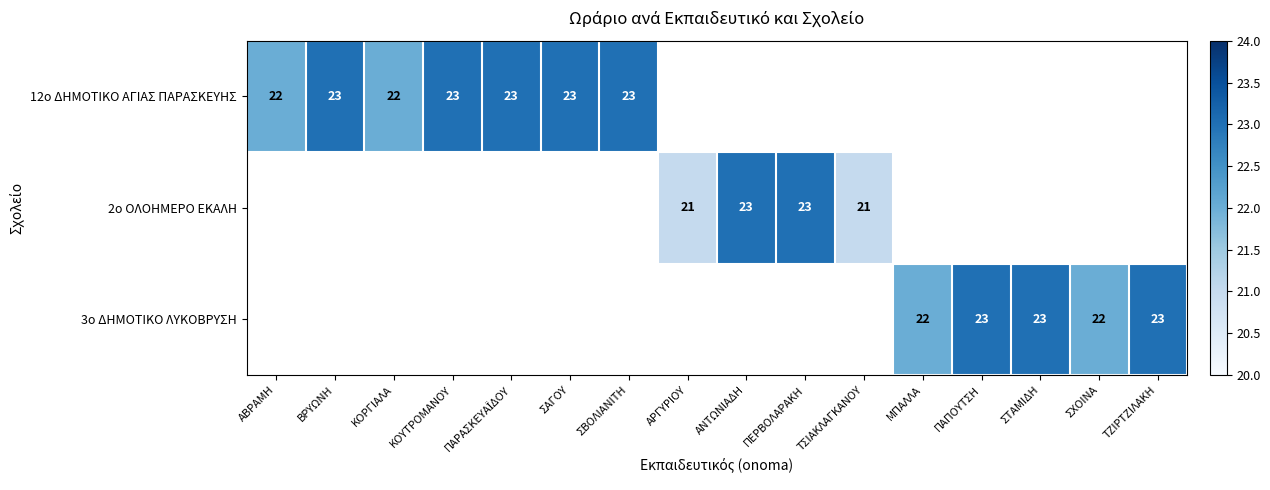

The value of 12ο ΔΗΜΟΤΙΚΟ ΑΓΙΑΣ ΠΑΡΑΣΚΕΥΗΣ at ΣΒΟΛΙΑΝΙΤΗ is 23. True or false?

True